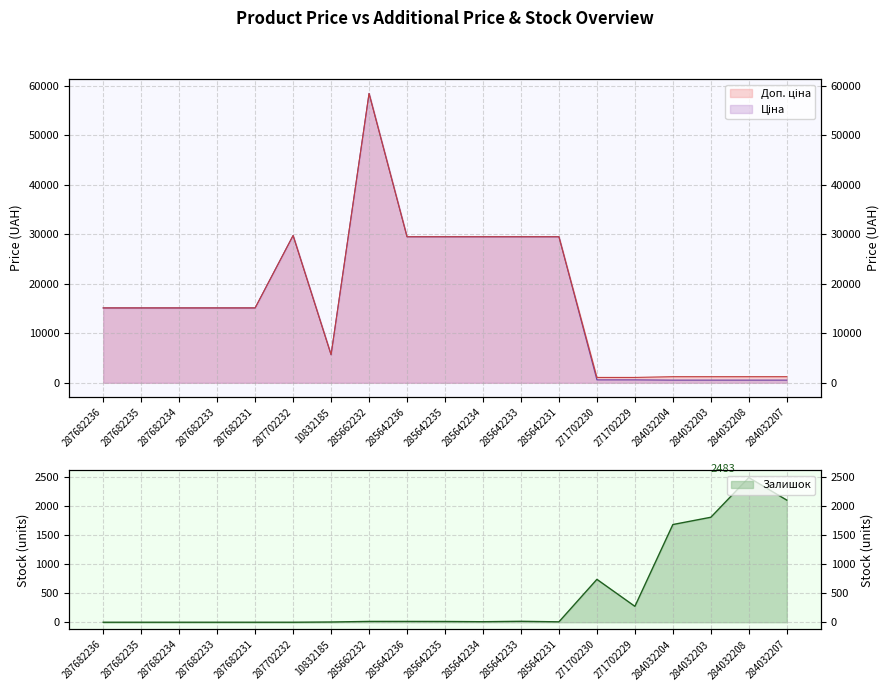

What are all the series names shown in the legend?

Ціна, Доп. ціна, Залишок